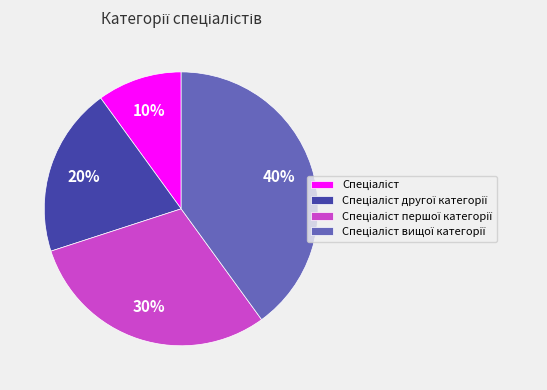

Is there a majority slice in this chart?

No